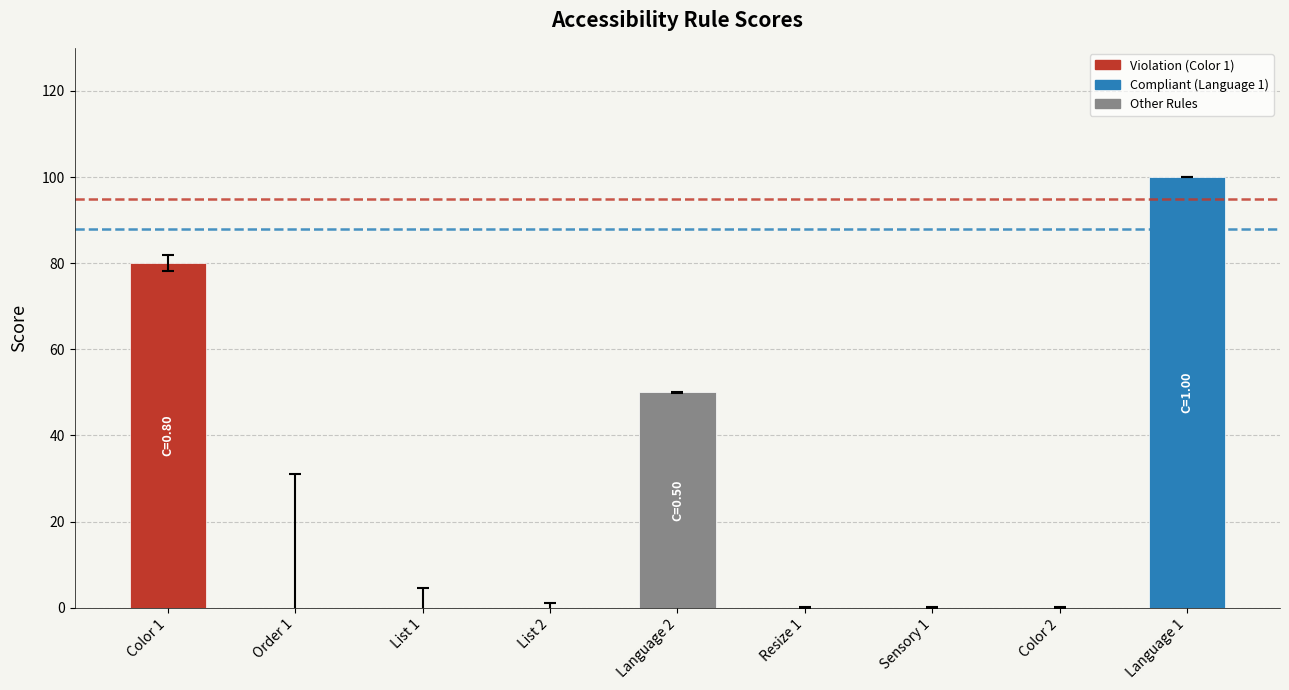

Is it true that the value at List 2 is 0?

True